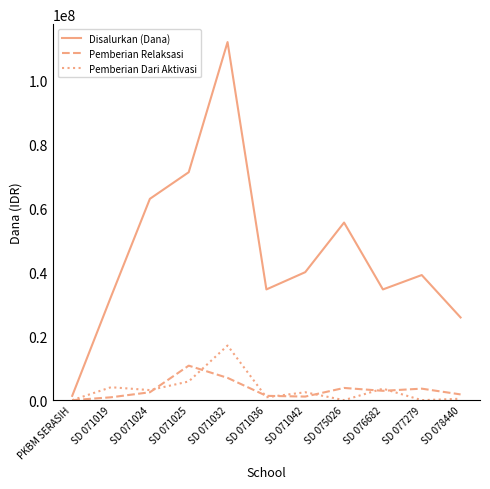

At how many categories does at least one series exceed 36980479?

6